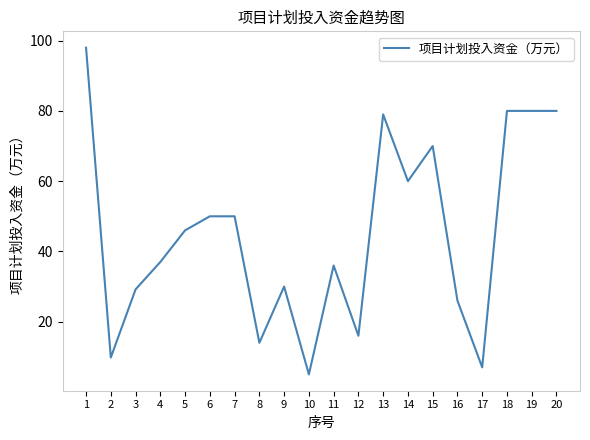

Approximately how many times larger is the value at 9 compared to 13?

0.4